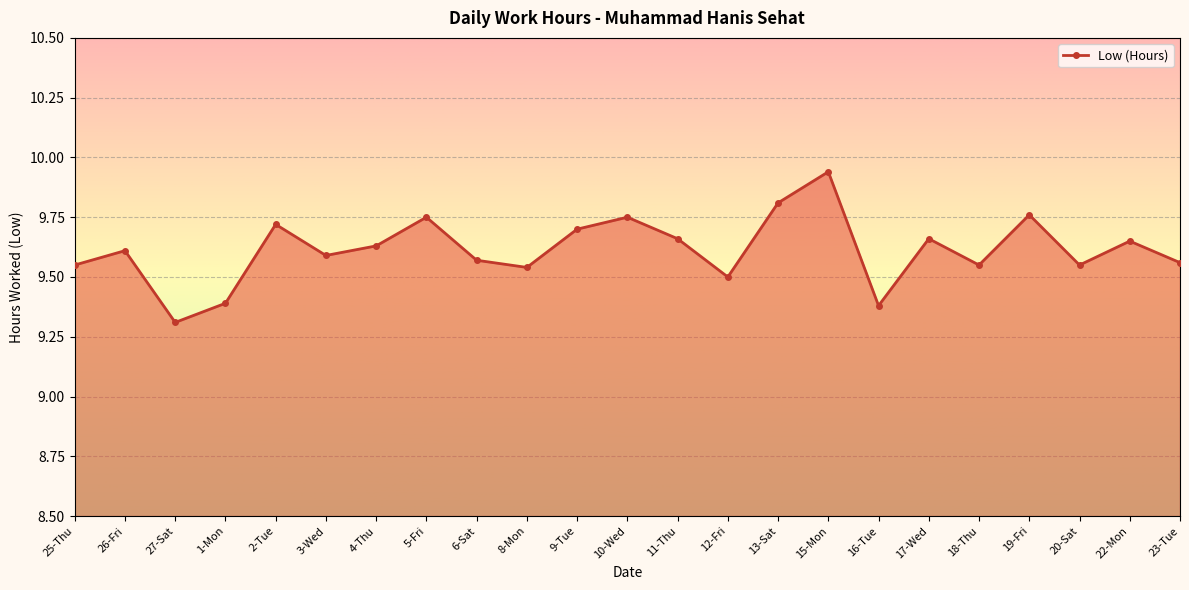

What is the sum of the values at 8-Mon and 9-Tue?

19.2